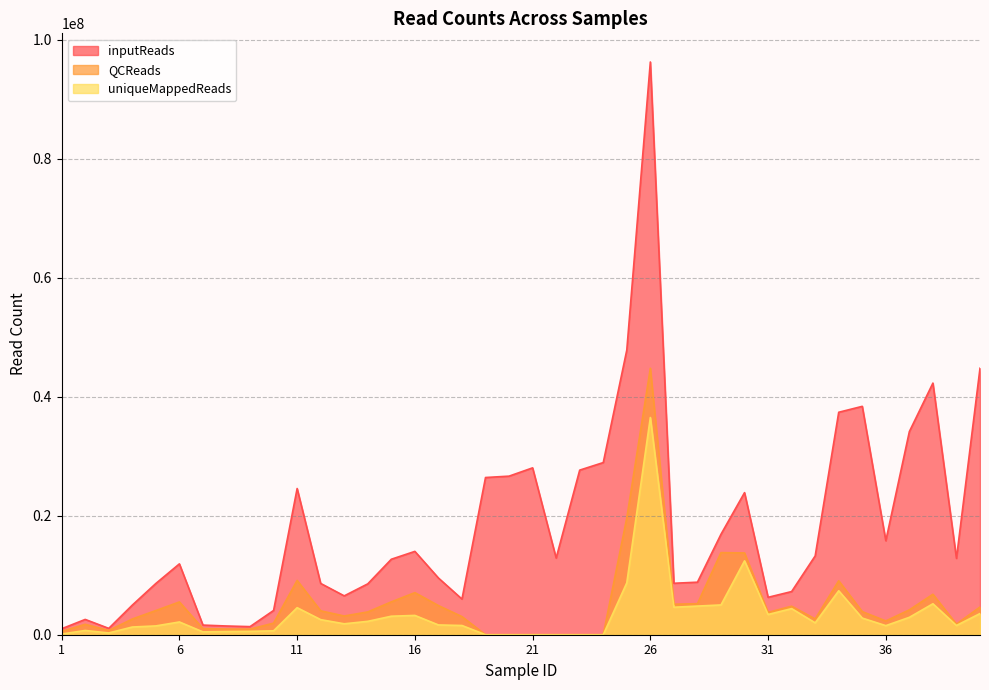

How many data points in QCReads are less than 3834433?

20